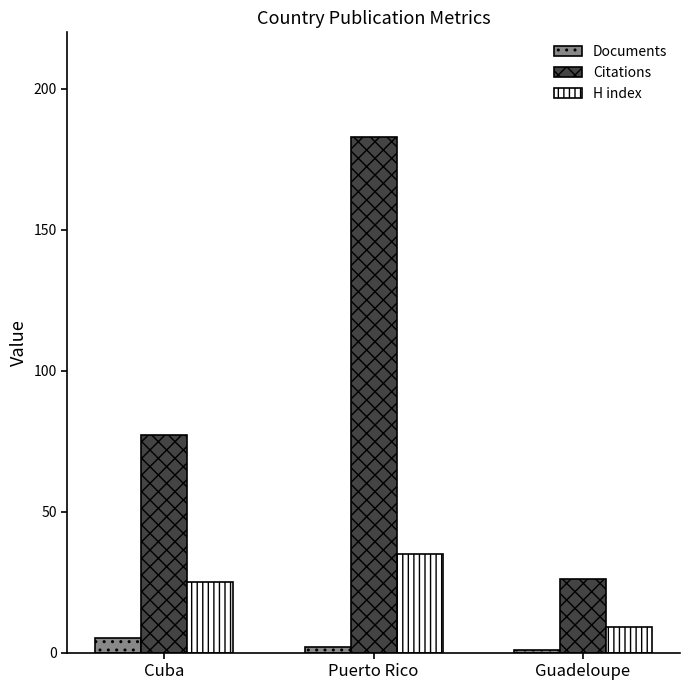

At how many categories does at least one series exceed 176?

1